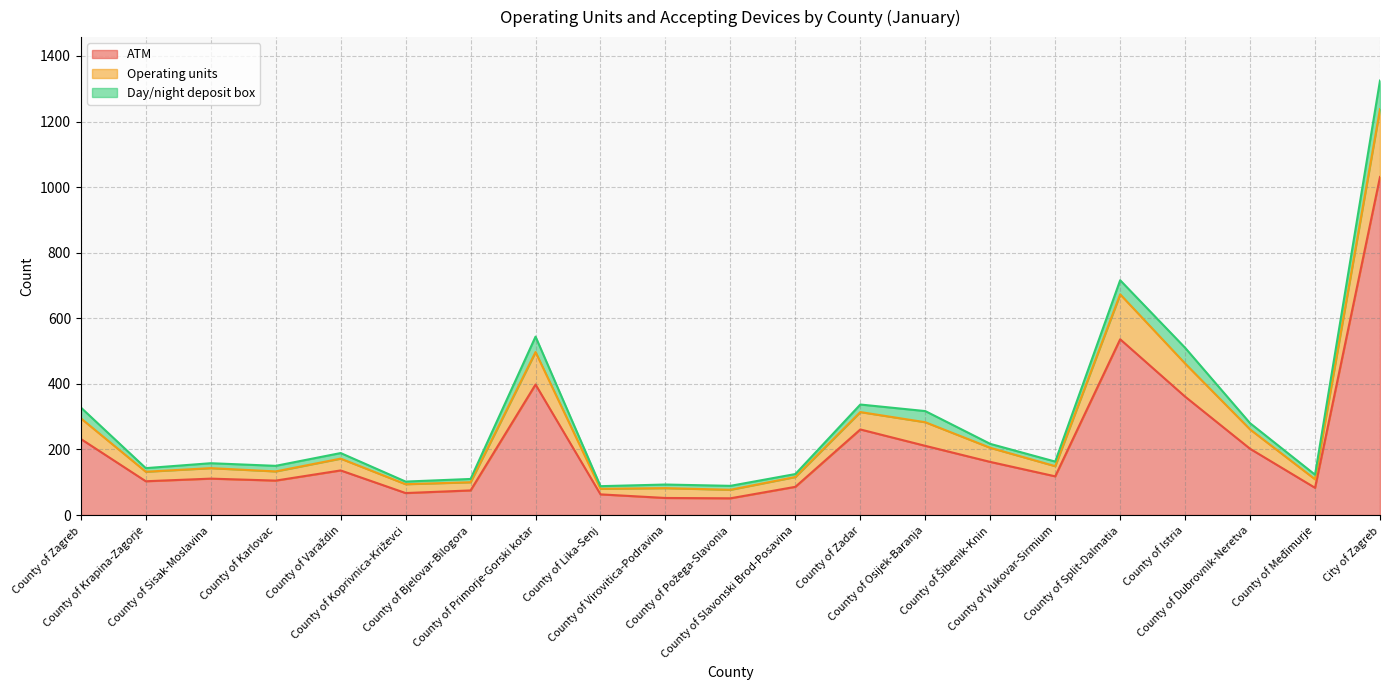

Does the chart have visible grid lines?

Yes